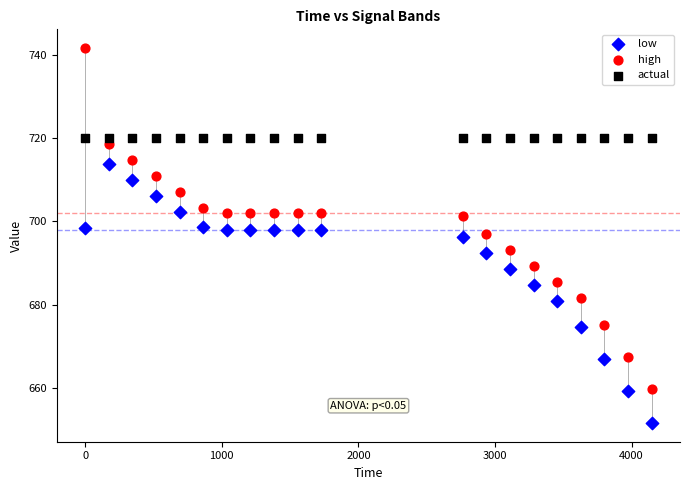

Which series has the largest Y range (max minus min)?

high